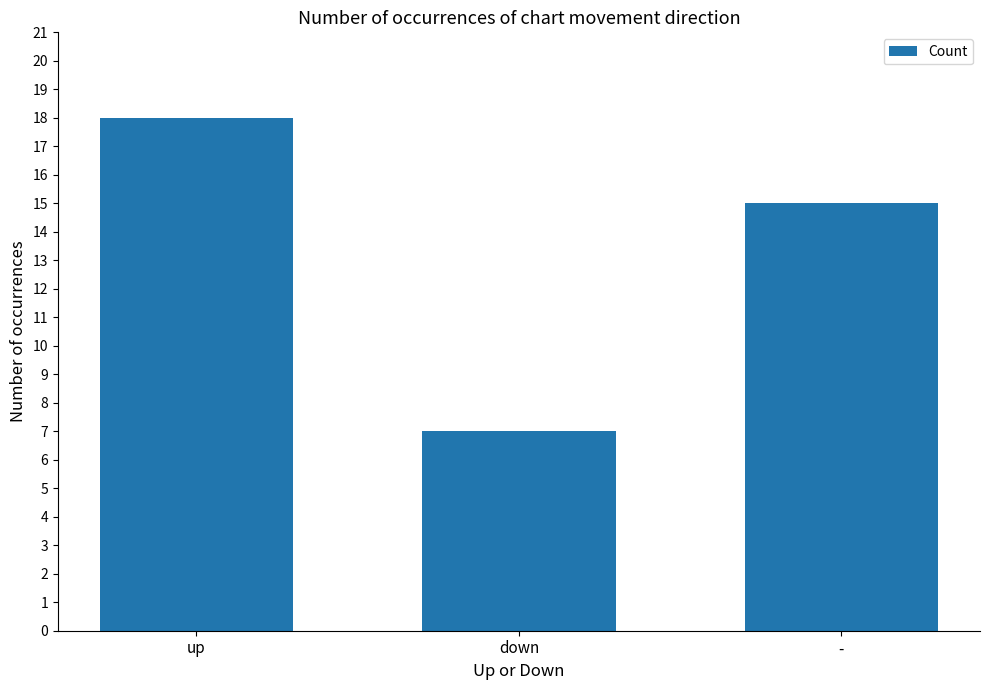

What position from the left is down?

2